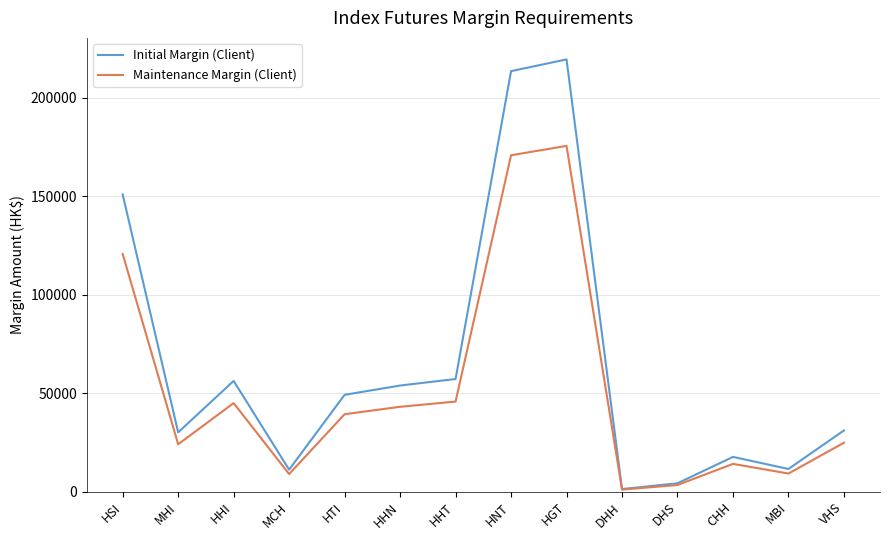

At which category does Maintenance Margin (Client) reach its first local valley?

MHI